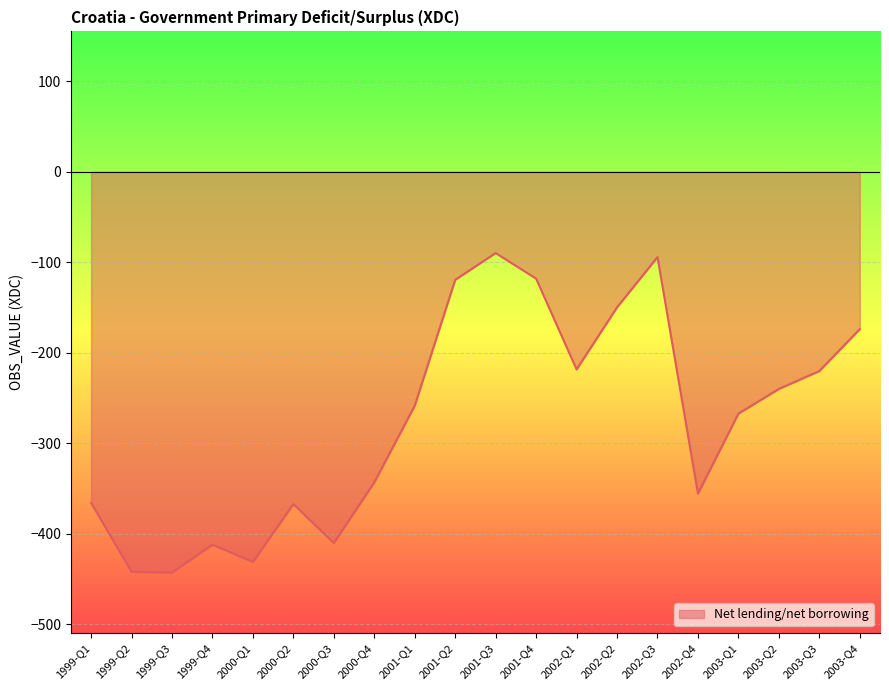

What value does the data have at 1999-Q4?

-412.1